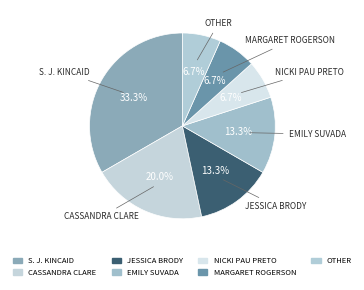

To the nearest percent, what is the average slice percentage?

14%